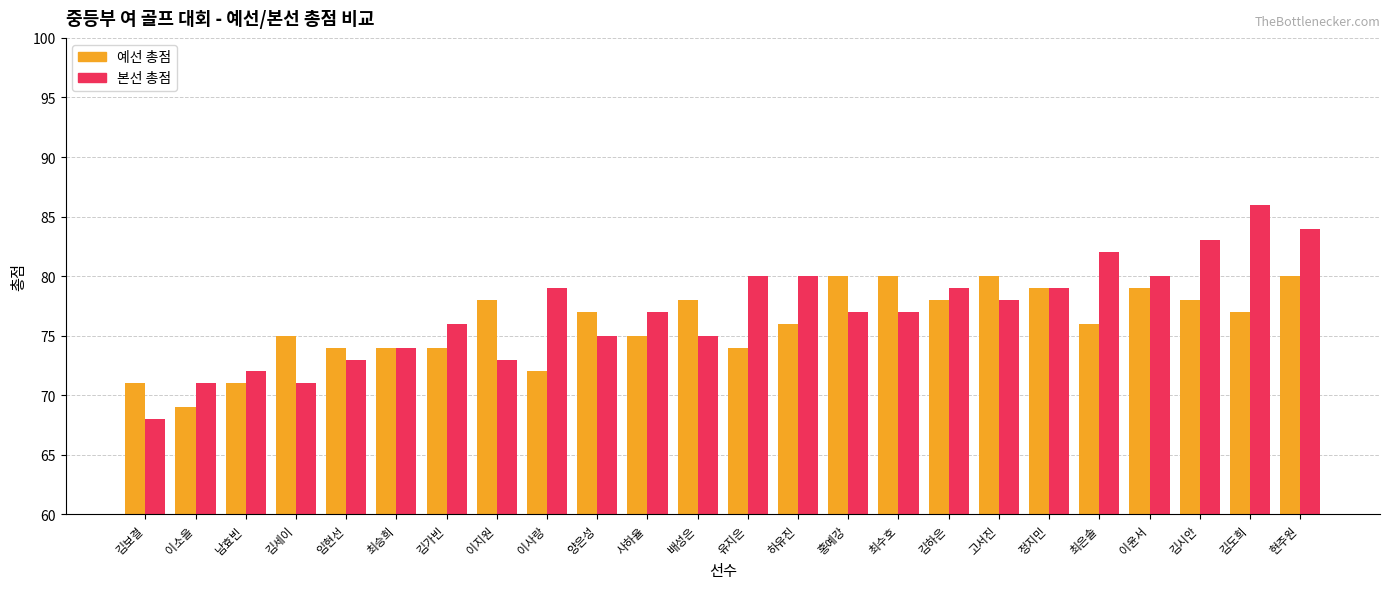

Which series has the largest total across all categories?

본선 총점